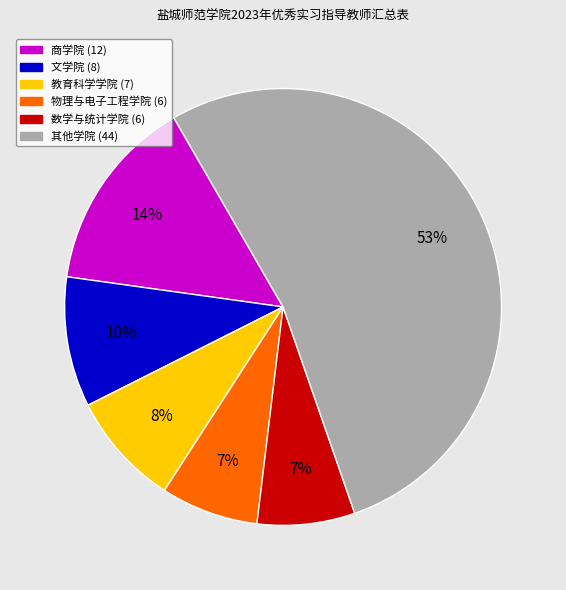

Is there any slice that represents more than half of the pie?

Yes